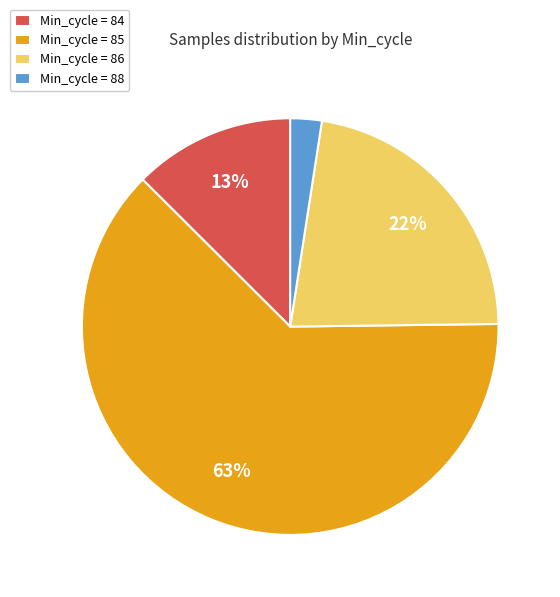

Is Min_cycle = 85 the majority of the pie?

Yes